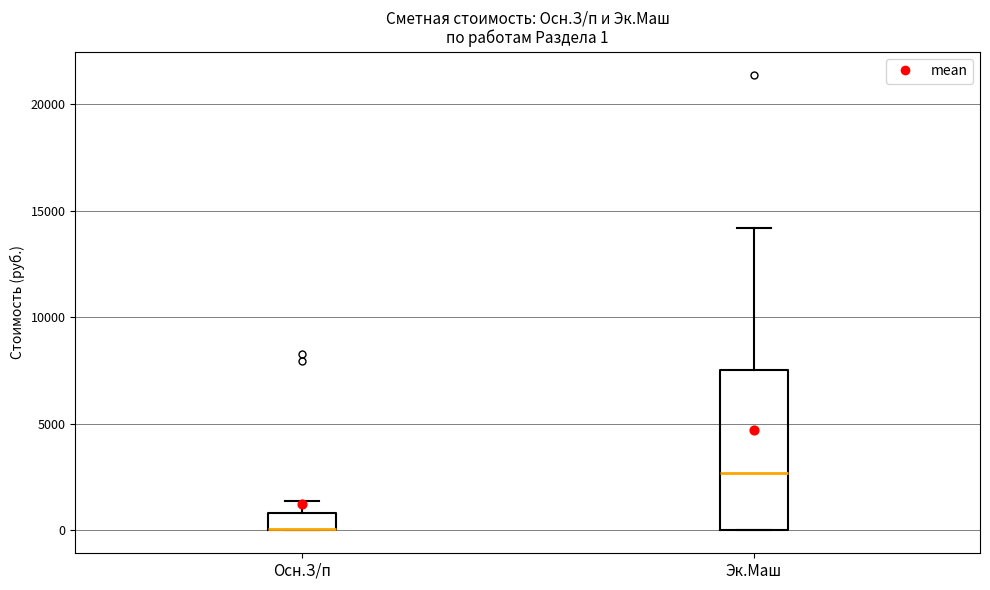

Which box is the tallest, from its lower edge to its upper edge?

Эк.Маш